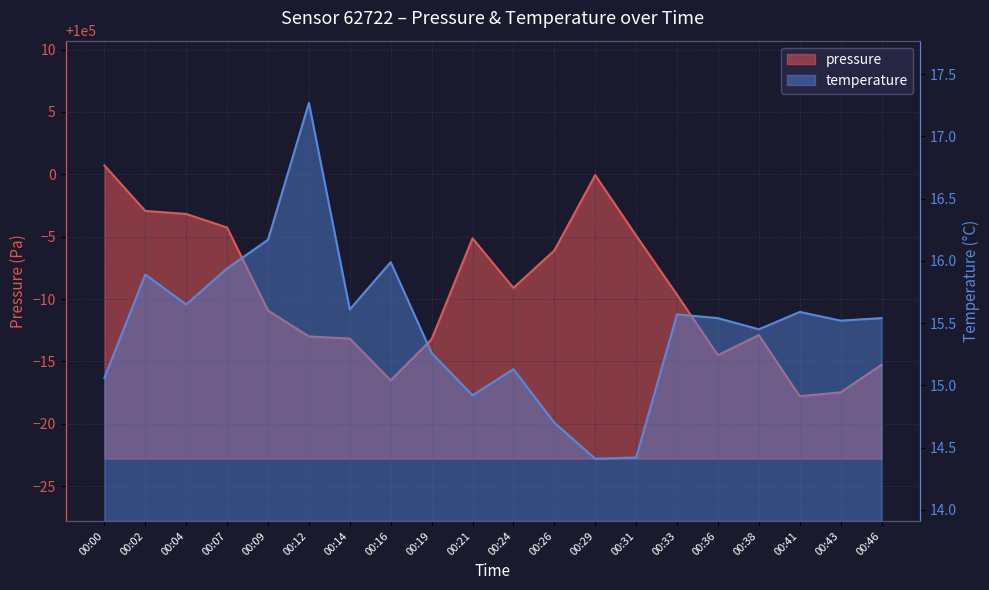

Read the pressure value at 00:24.

99990.9